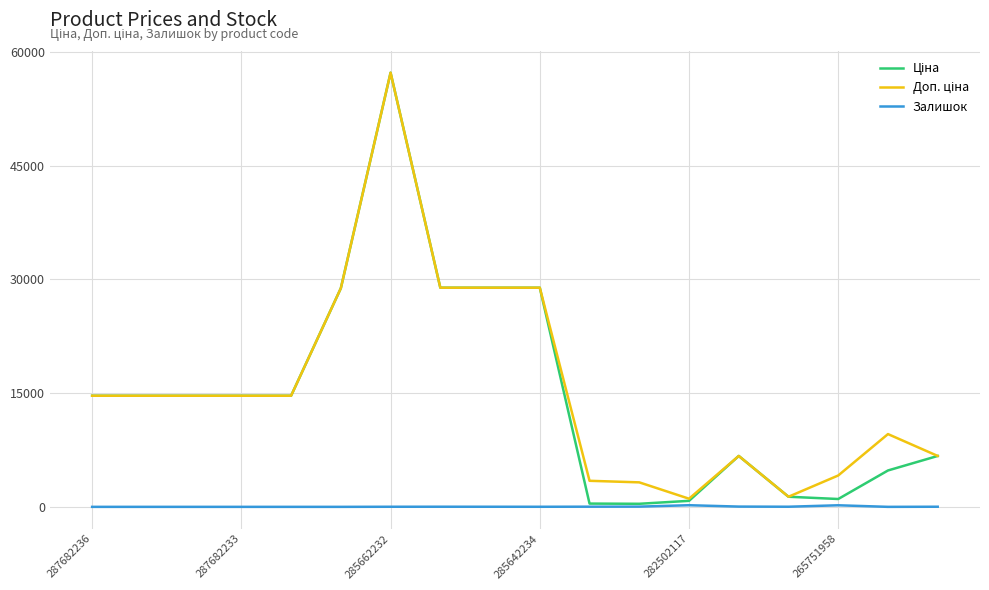

Which series has the largest total across all categories?

Доп. ціна